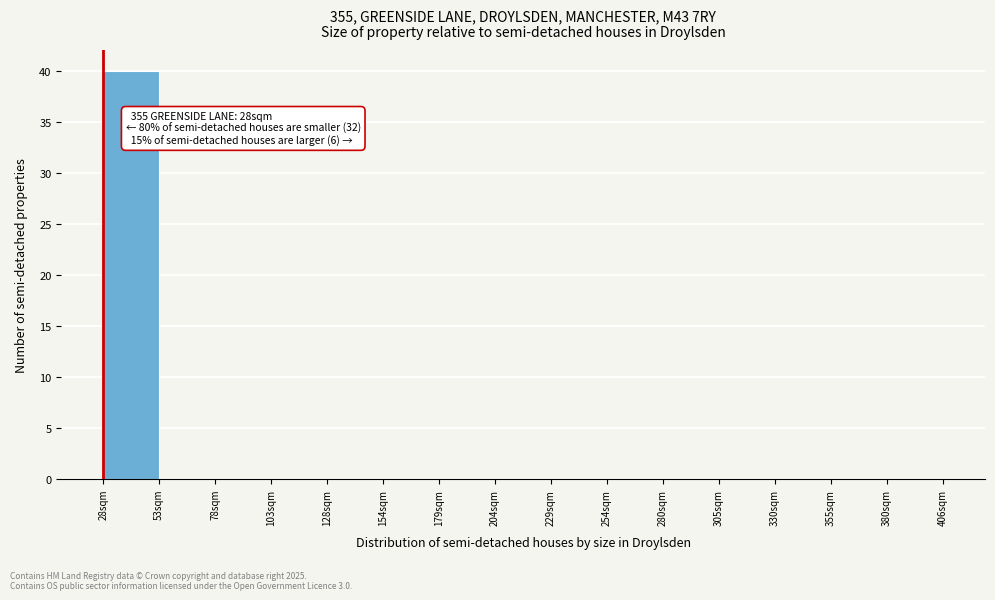

Over which range of the x-axis is the bar tallest?

30 to 55